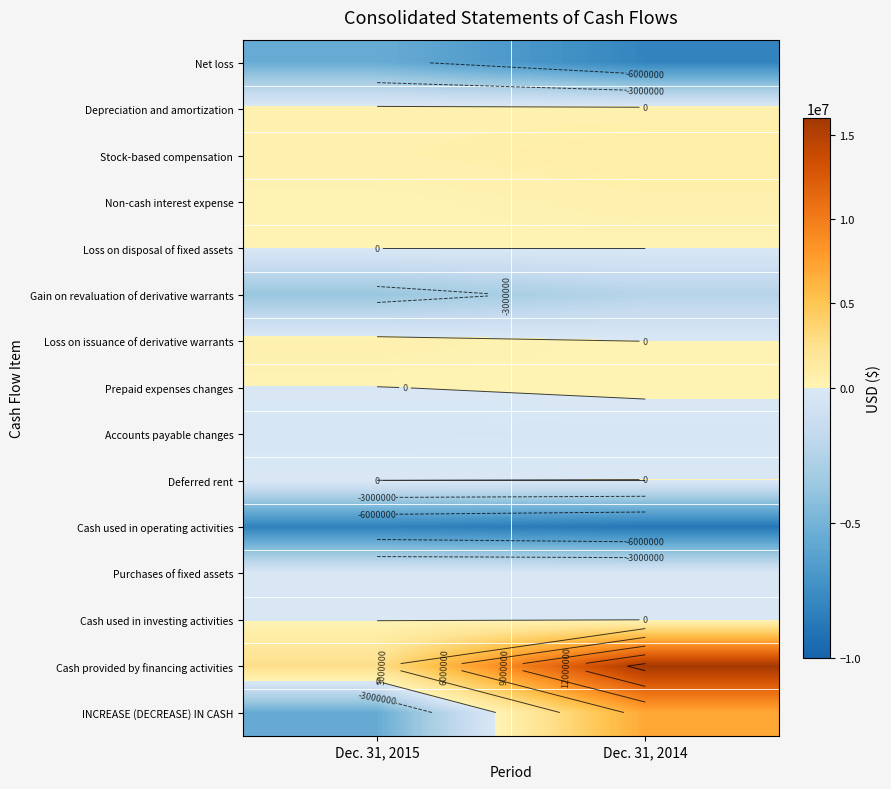

Is the value of Loss on disposal of fixed assets at Dec. 31, 2015 greater than the value of Non-cash interest expense at Dec. 31, 2014?

No